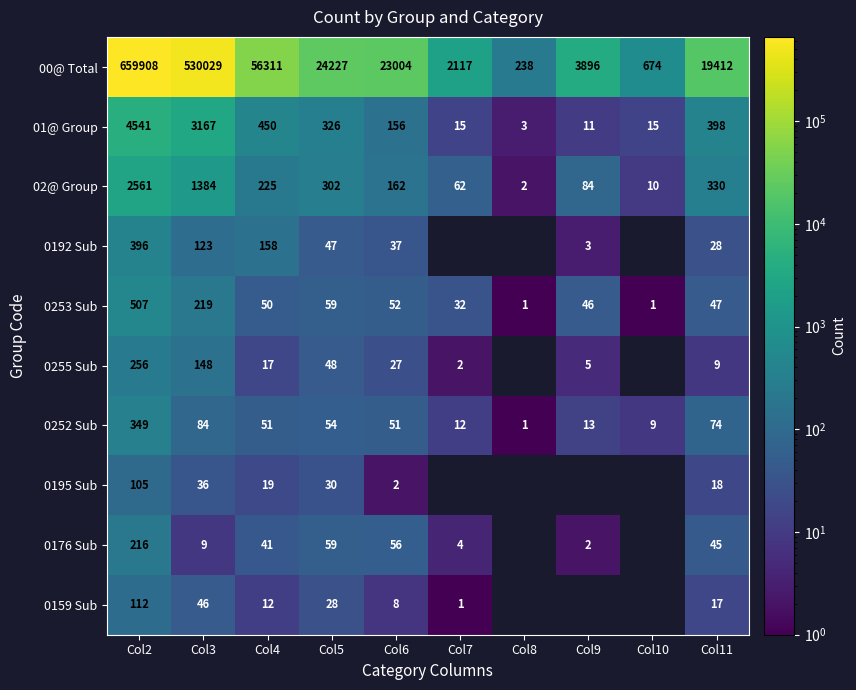

Where does the 00@ Total series first go above 23004?

Col2